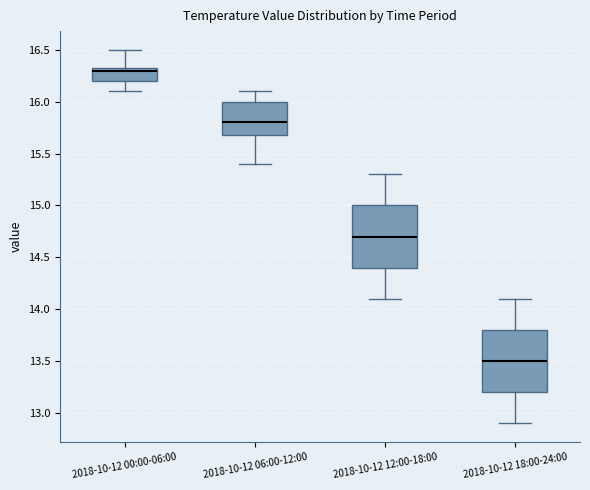

Reading left to right, transcribe this box plot: for each box, give where its median line is, the range the box spans, and where its two whiskers end, as read against the y-axis. The values are not printed on the chart, so give them approximately, as read against the axis.

2018-10-12 00:00-06:00: median 16.30, box 16.20 to 16.35, whiskers 16.10 to 16.50
2018-10-12 06:00-12:00: median 15.80, box 15.70 to 16.00, whiskers 15.40 to 16.10
2018-10-12 12:00-18:00: median 14.70, box 14.40 to 15.00, whiskers 14.10 to 15.30
2018-10-12 18:00-24:00: median 13.50, box 13.20 to 13.80, whiskers 12.90 to 14.10